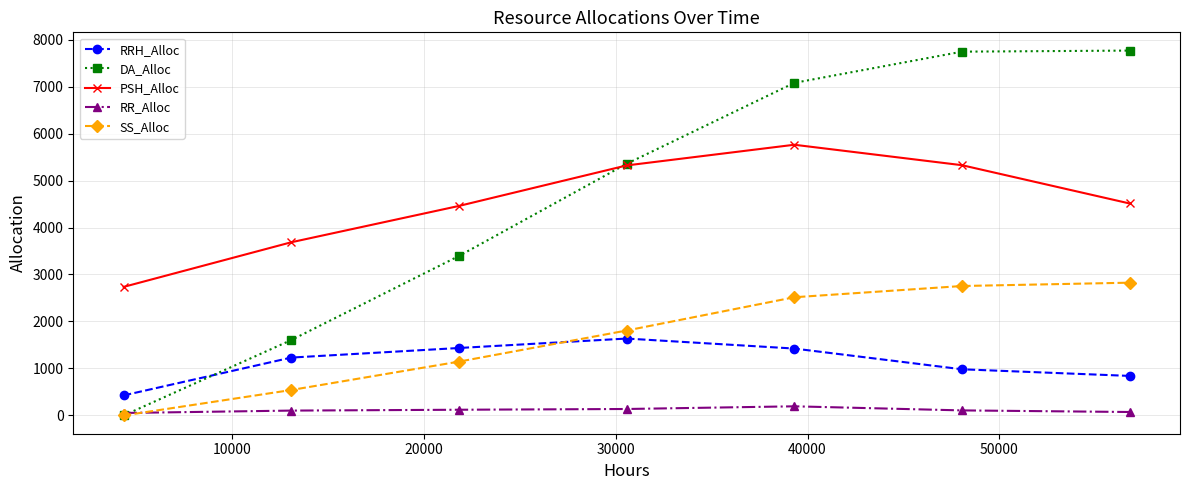

Which series has the largest range (max minus min)?

DA_Alloc